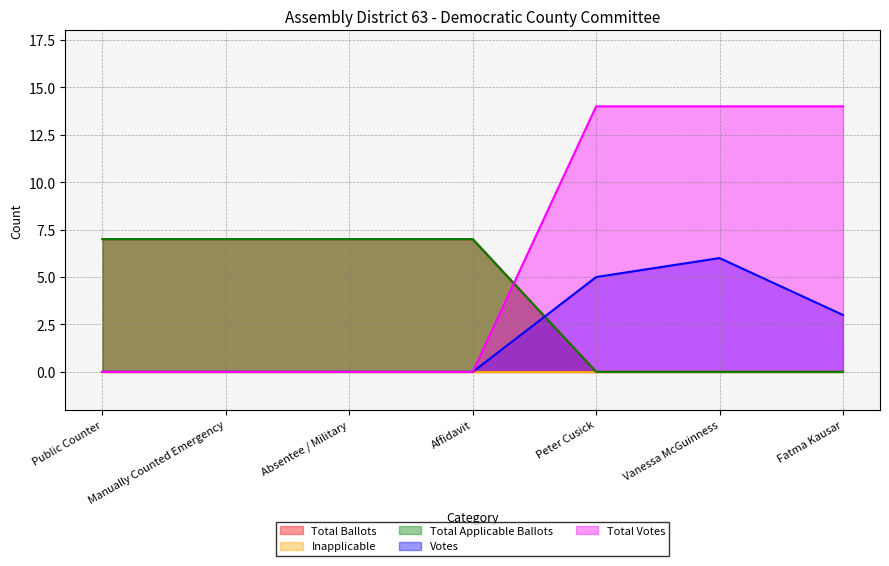

Where do Votes and Total Applicable Ballots first cross each other?

Affidavit and Peter Cusick